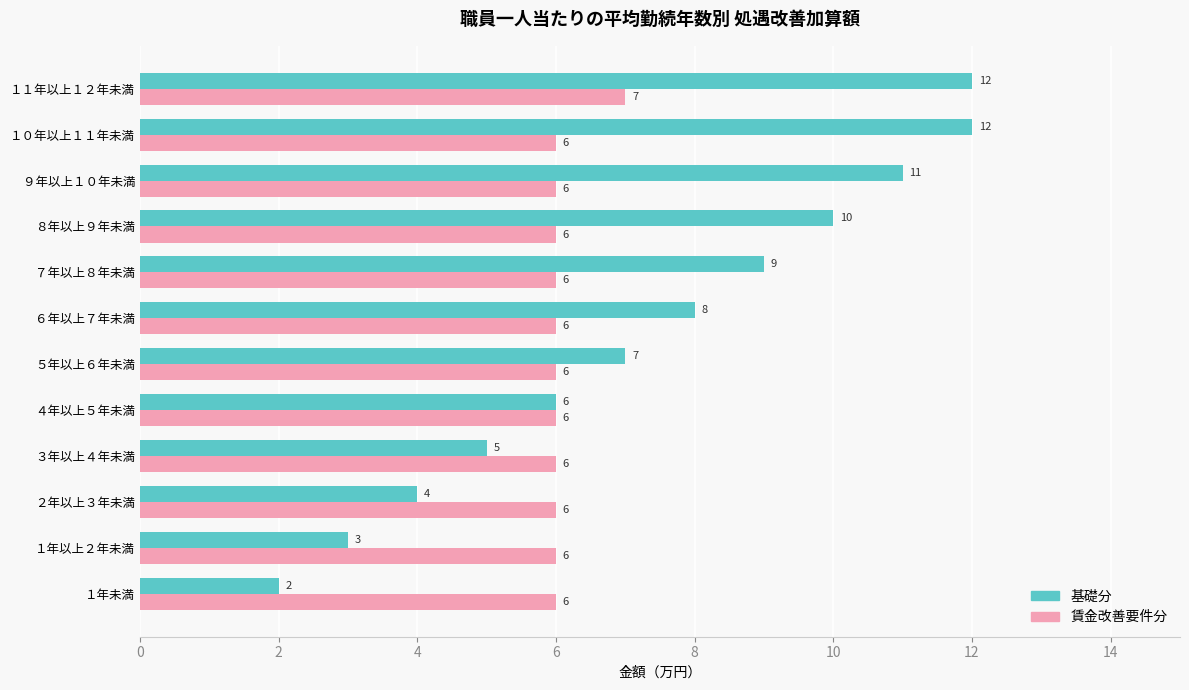

Which series has the largest range (max minus min)?

基礎分